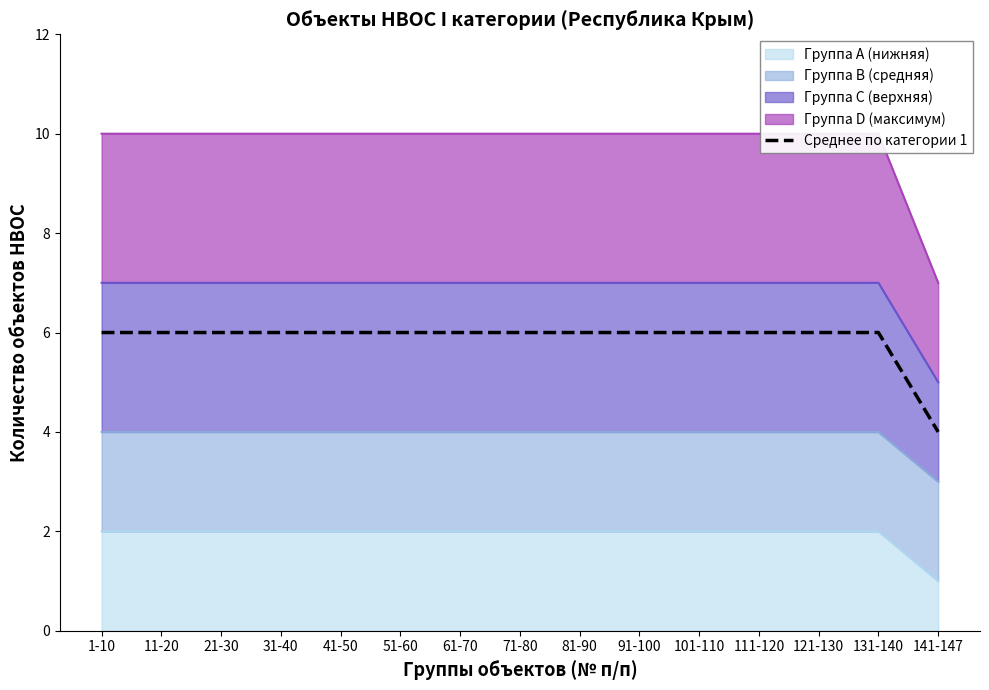

Does the chart display data point markers on the line(s)?

No